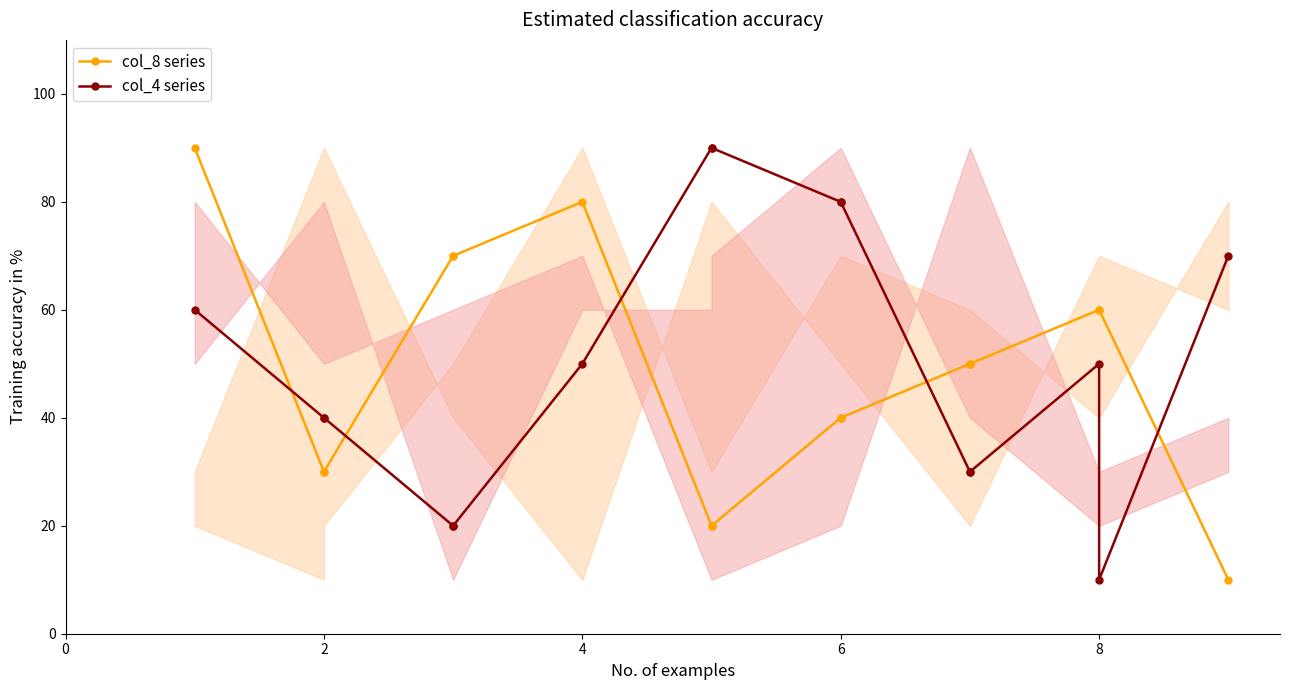

What is the difference between the highest and lowest values at 8?

50